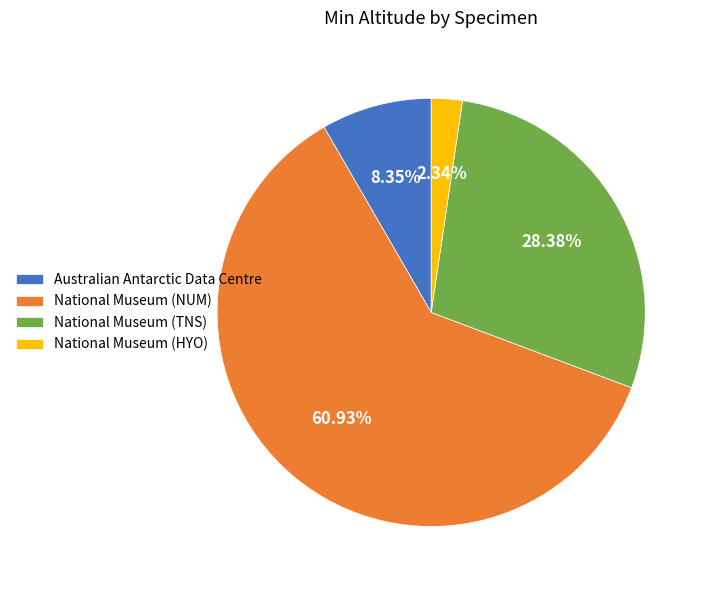

Between National Museum (NUM) and Australian Antarctic Data Centre, which is larger?

National Museum (NUM)